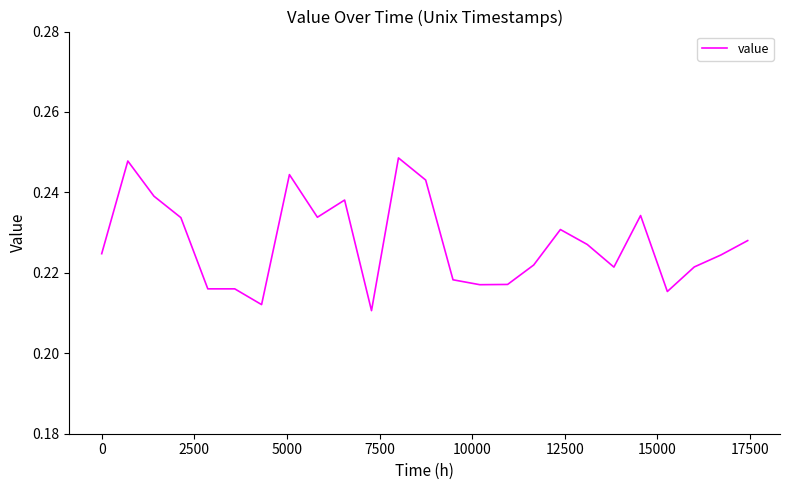

How many values are between 0 and 1?

25